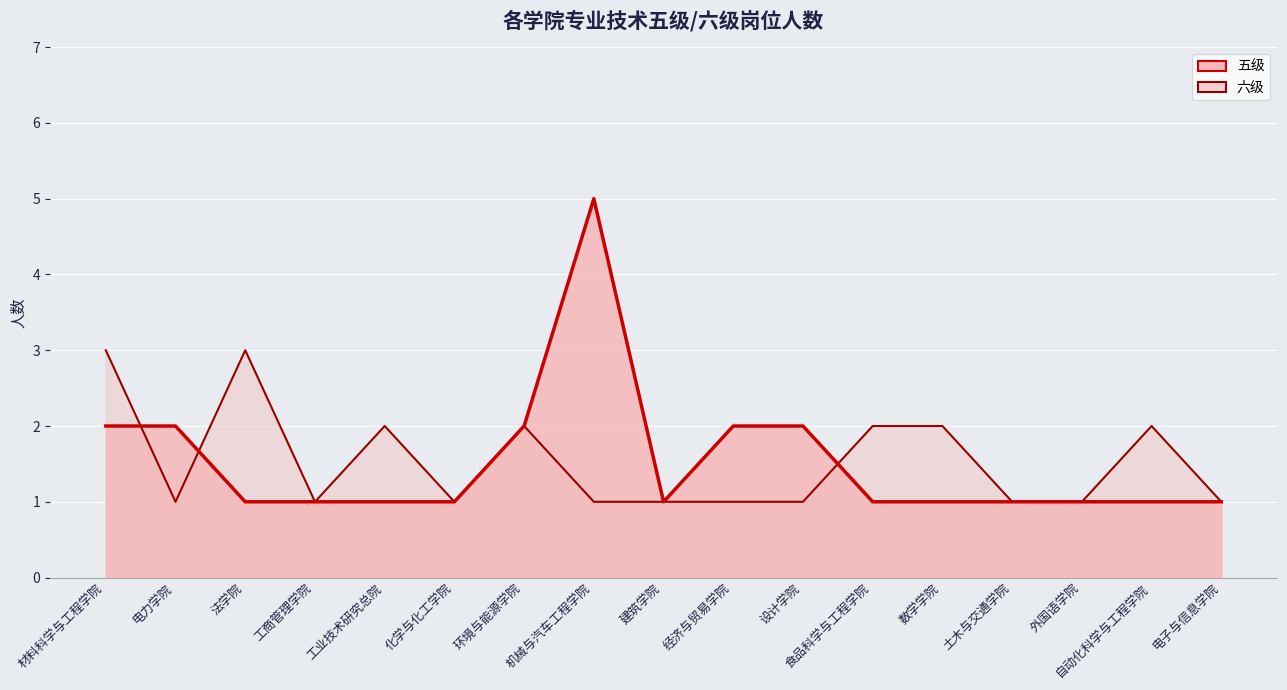

What is the highest value of the 五级 series?

5